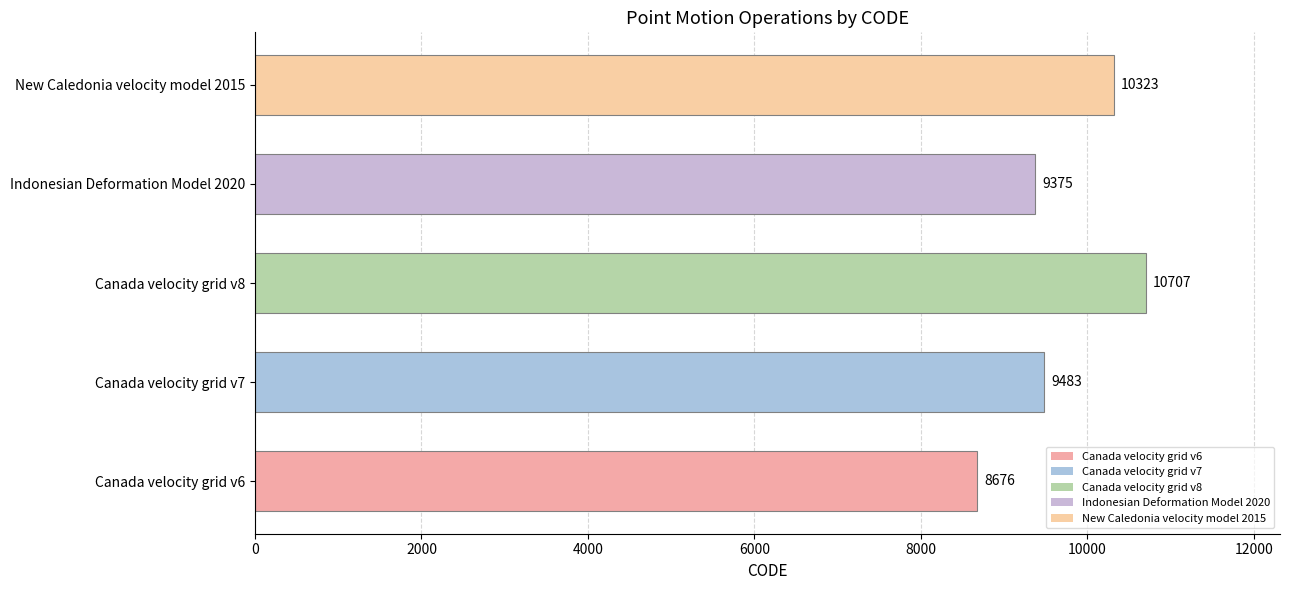

Which label corresponds to the smallest value in the chart?

Canada velocity grid v6